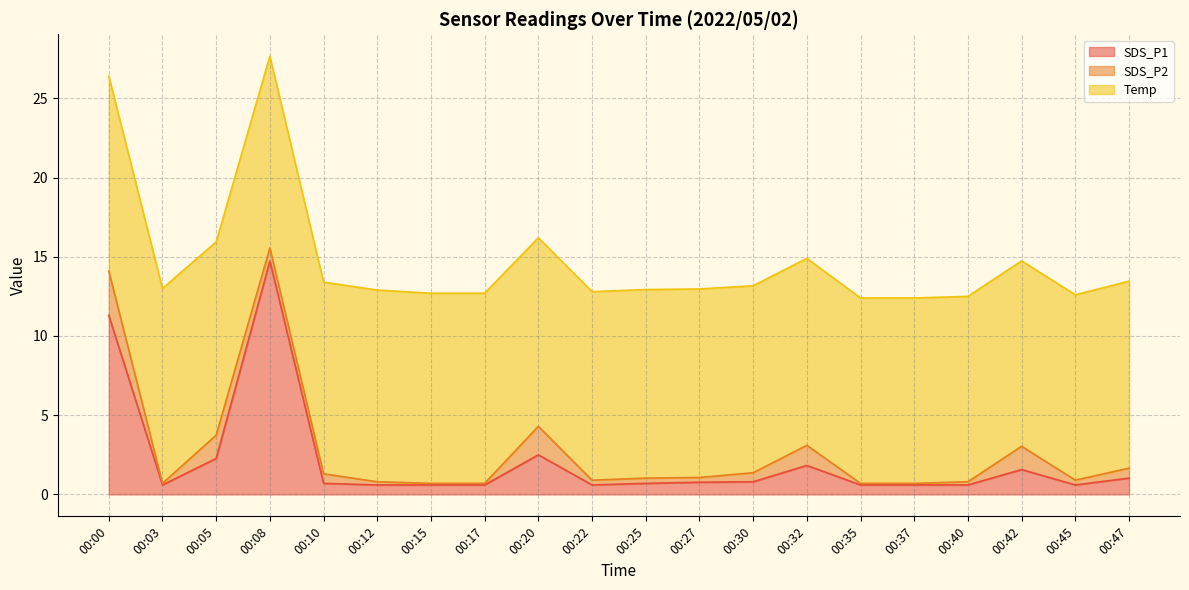

What value does the SDS_P2 series have at 00:17?

0.1